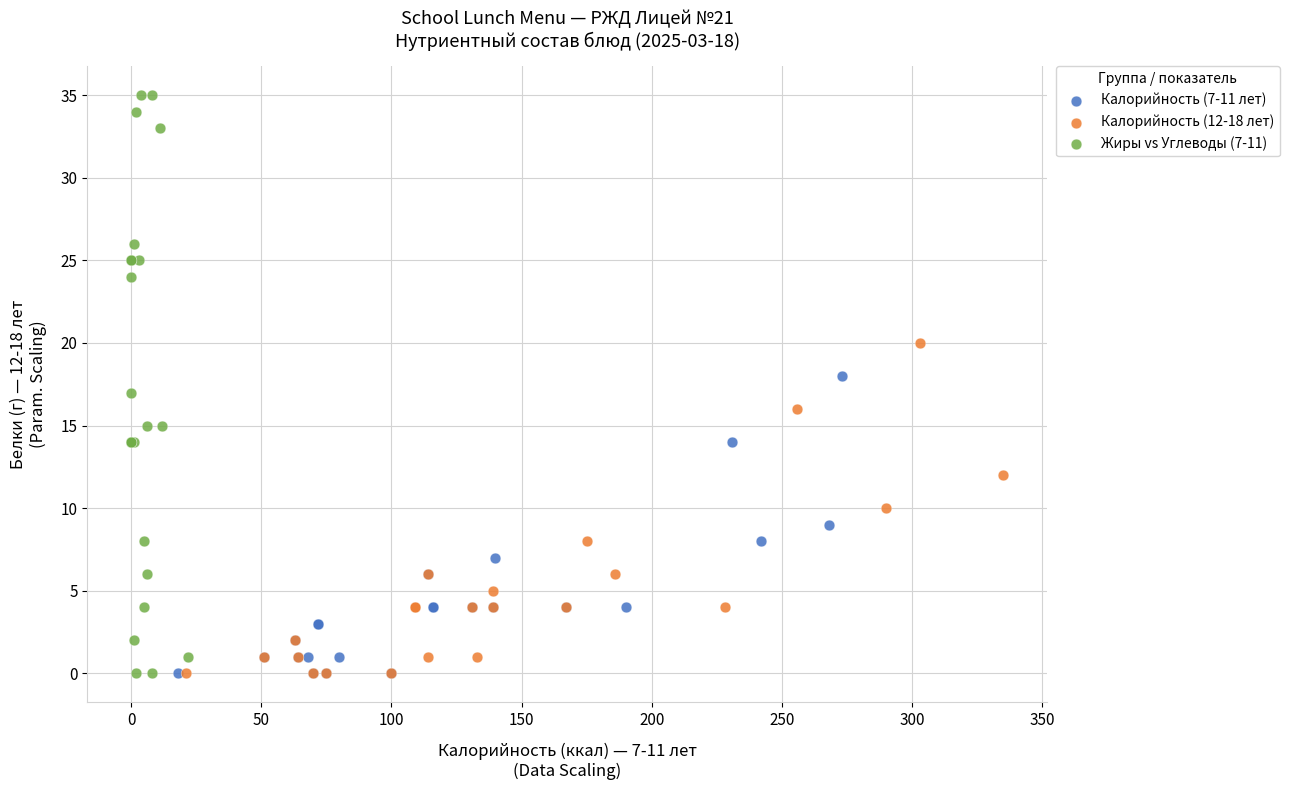

Which series reaches the maximum Y coordinate?

Жиры vs Углеводы (7-11)